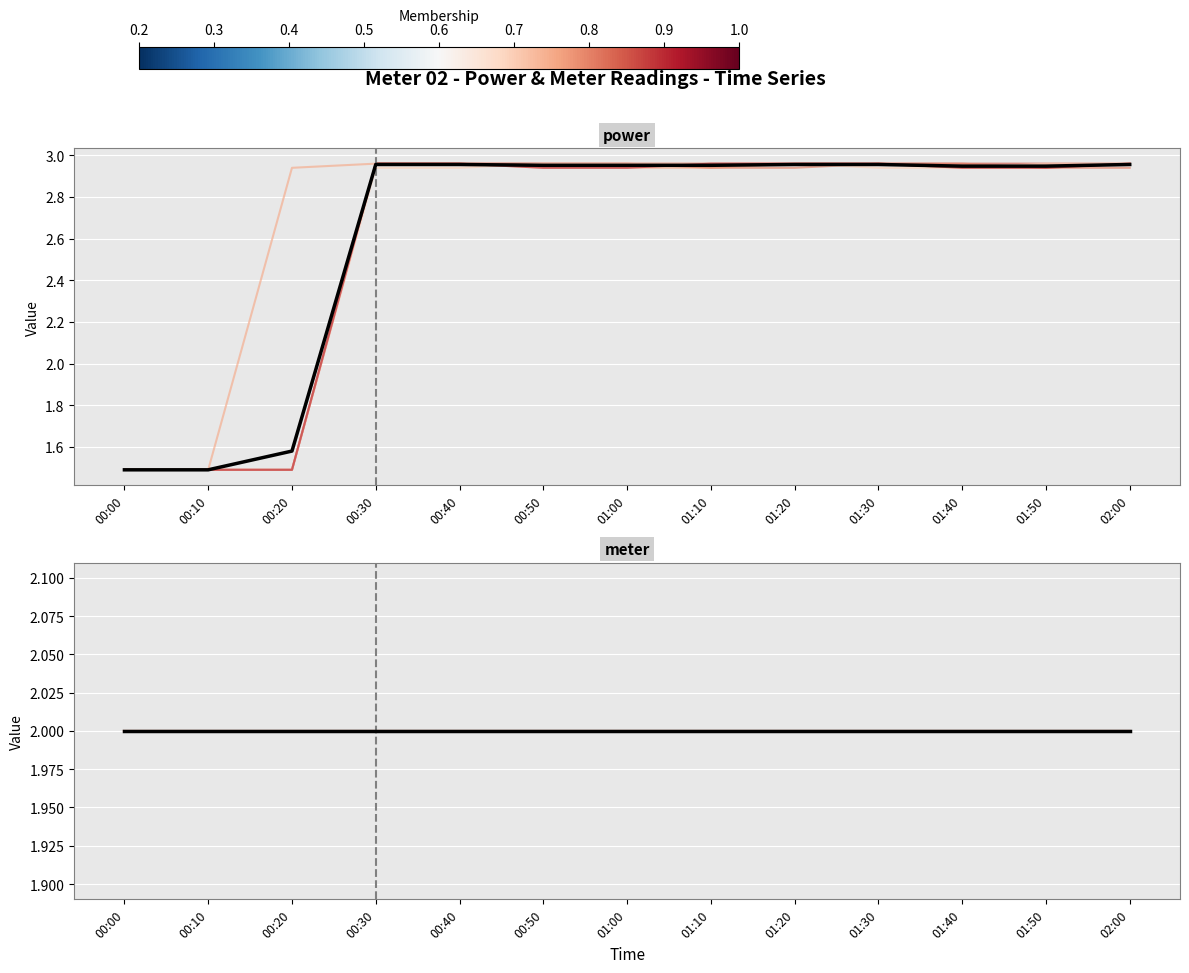

How many times do power_s5 and power_s4 cross each other?

1